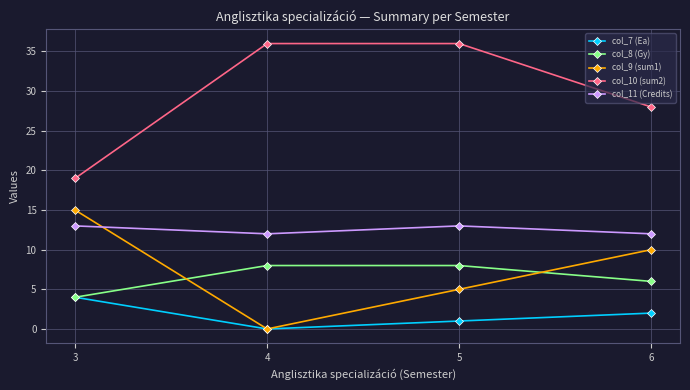

How many interior local valleys does the col_11 (Credits) series have?

1